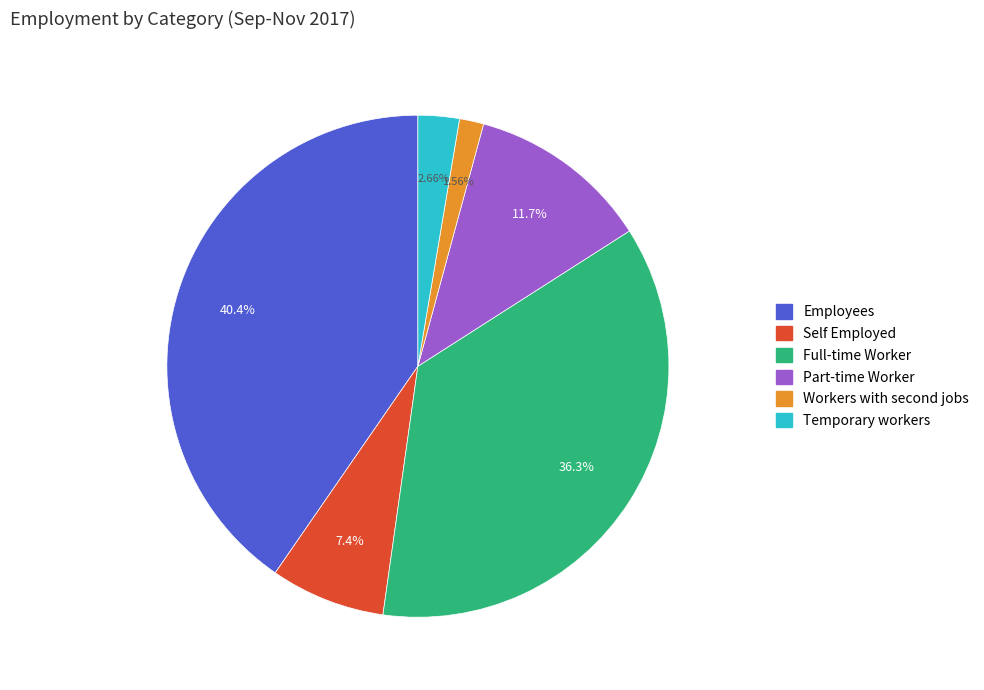

Does any single category account for the majority?

No